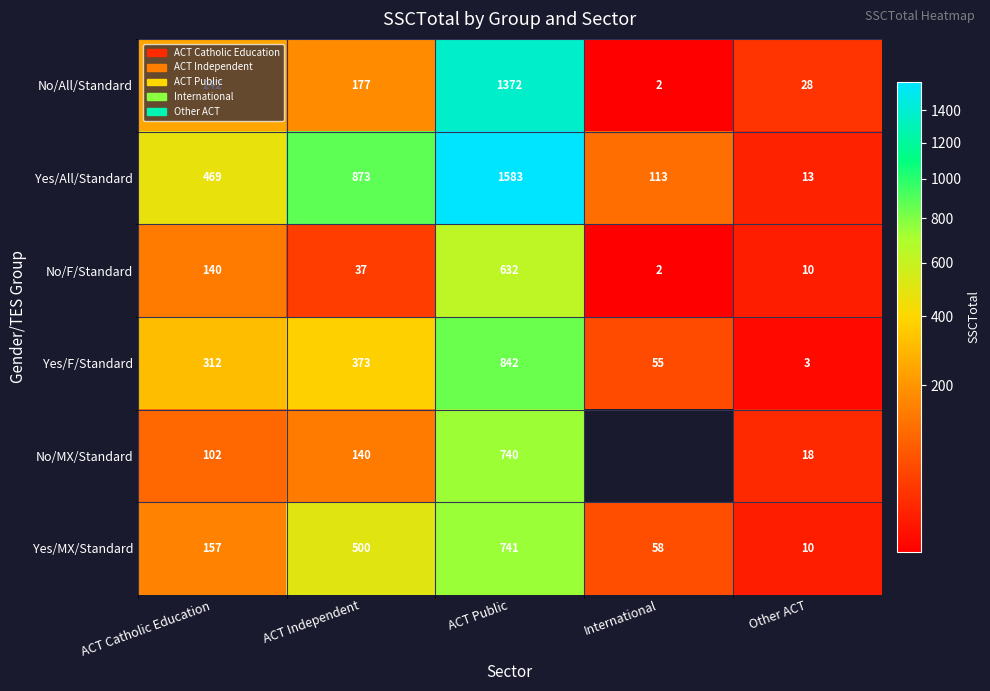

Which category has the lowest value across all series?

International